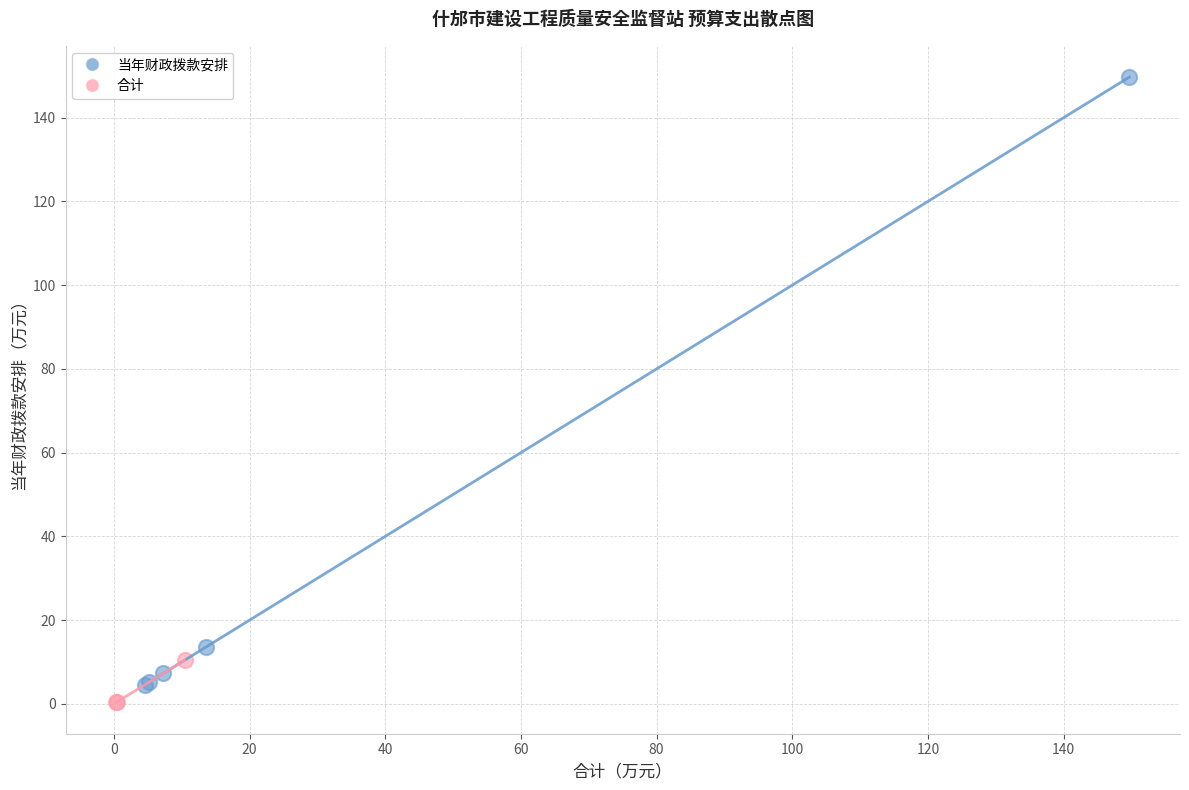

Which series contains the highest Y value?

当年财政拨款安排